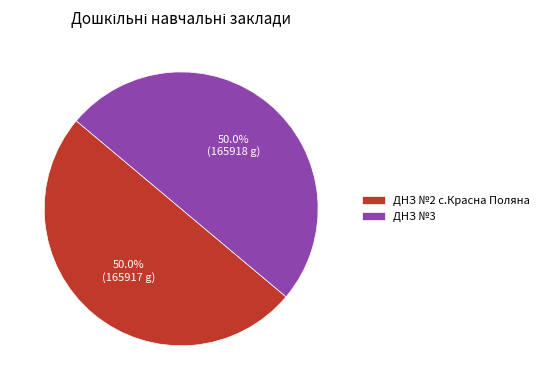

What is the ratio of the value at ДНЗ №3 to the value at ДНЗ №2 с.Красна Поляна?

1.0